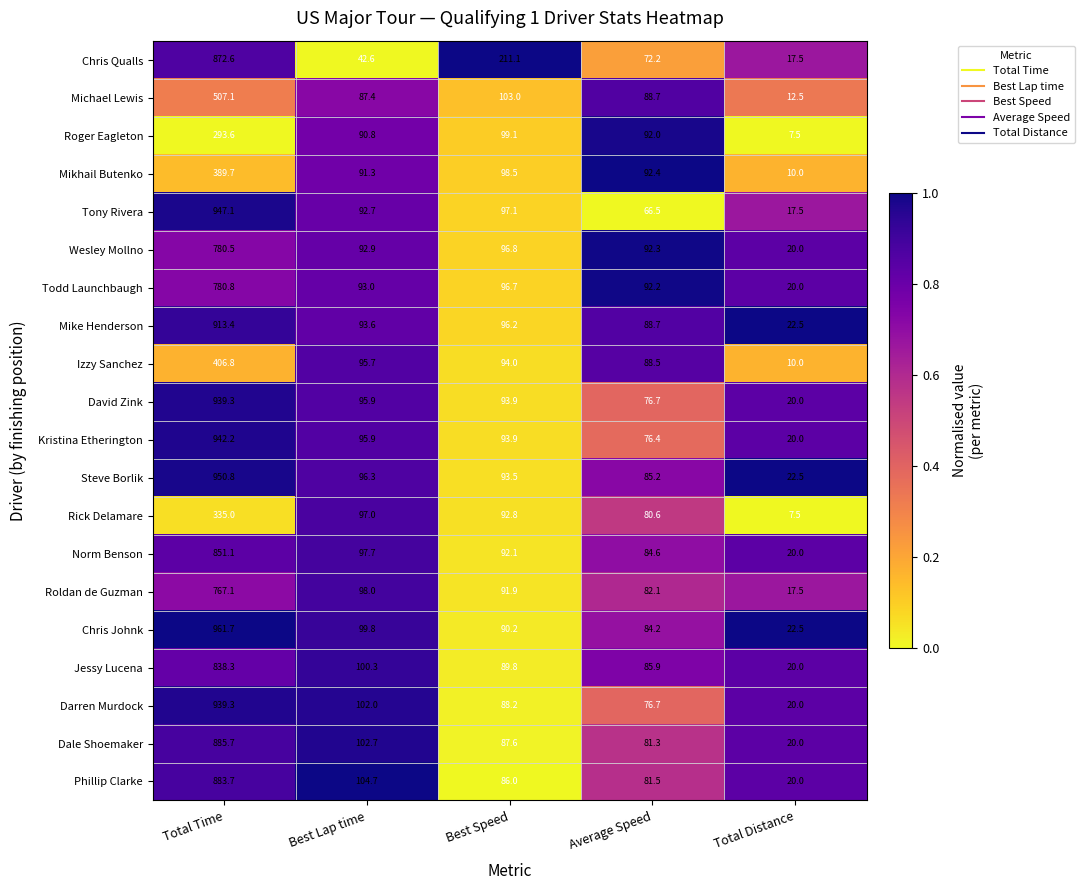

Is it true that Roger Eagleton equals 2.7 at Total Distance?

False